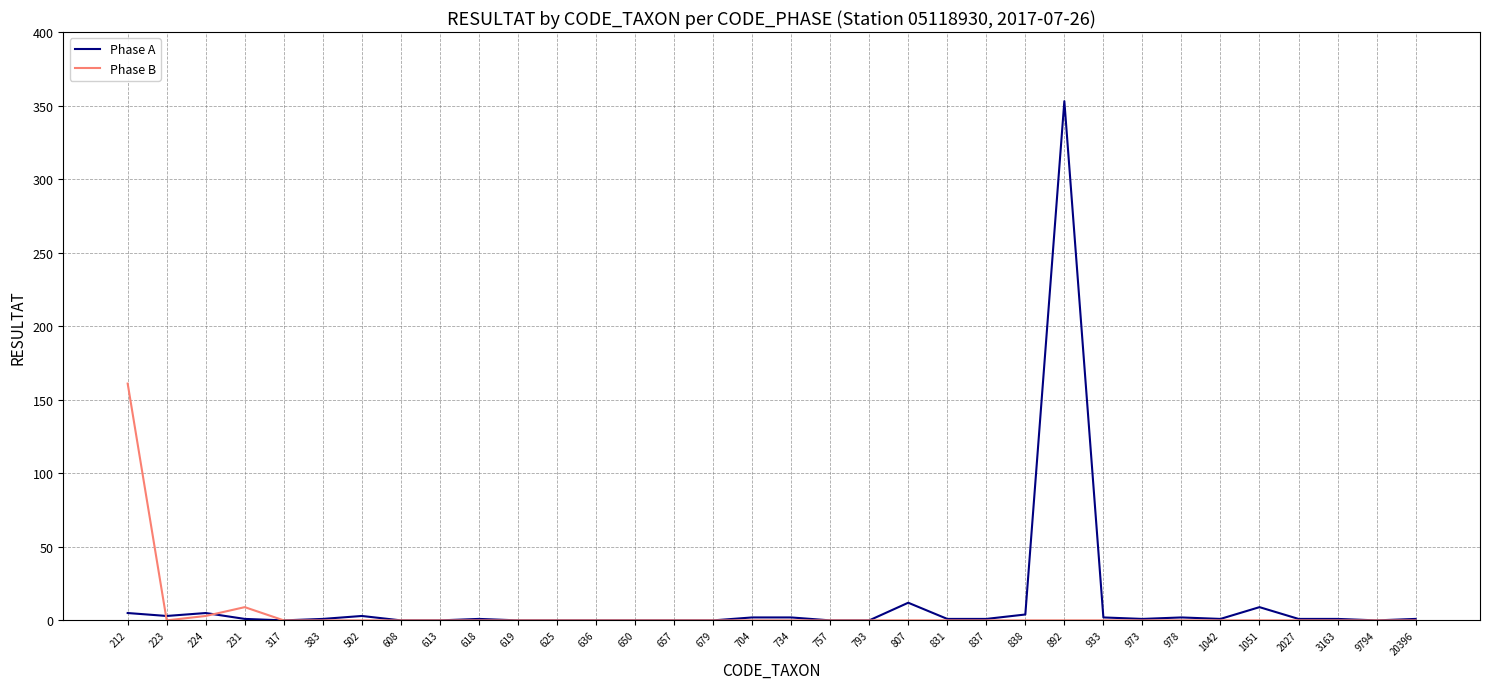

List the series in order of their overall mean, lowest first.

Phase B, Phase A